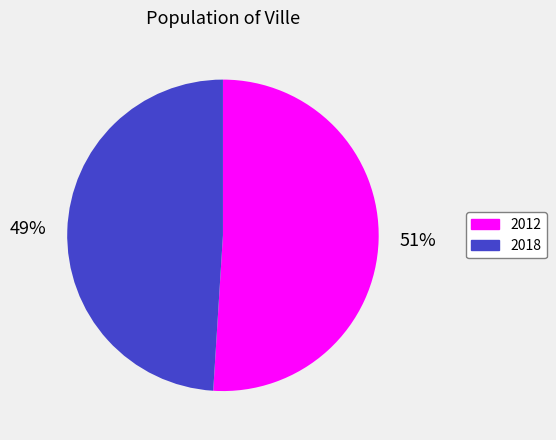

Does 2018 account for over 50% of the chart?

No